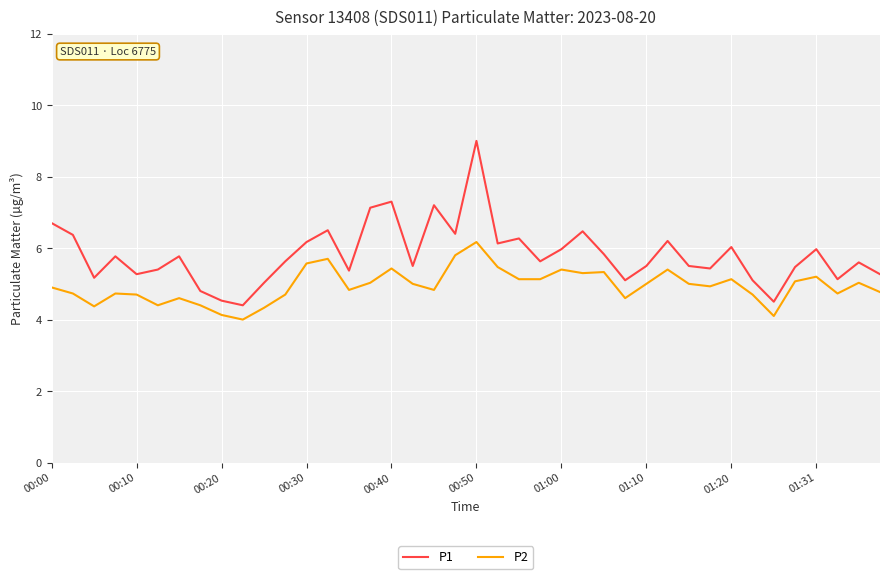

List the series in order of their peak value, lowest first.

P2, P1